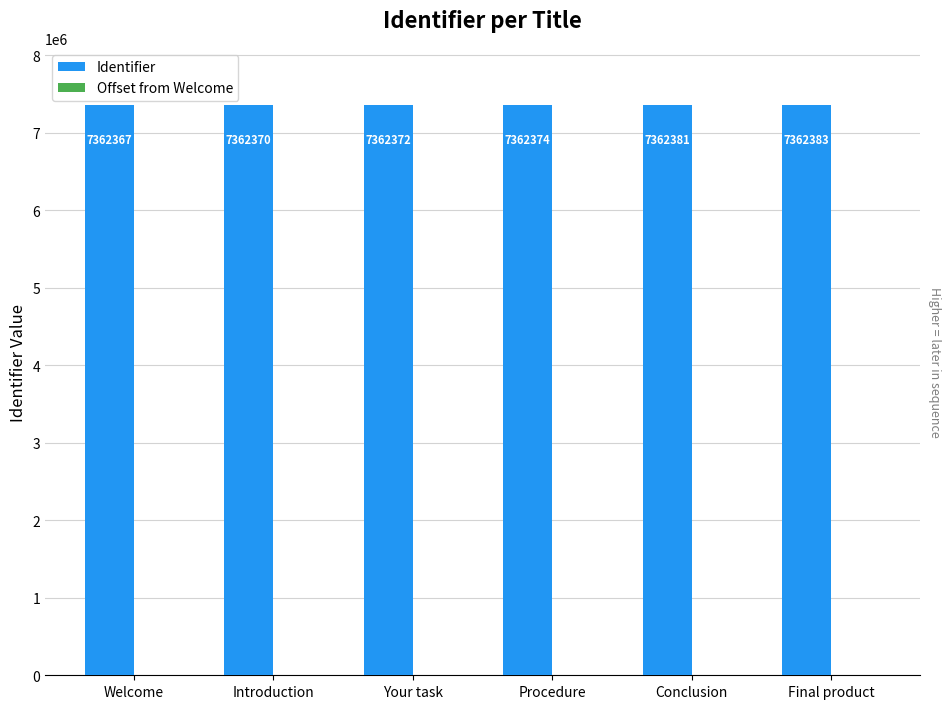

What is the total value across all series at Conclusion?

7362395